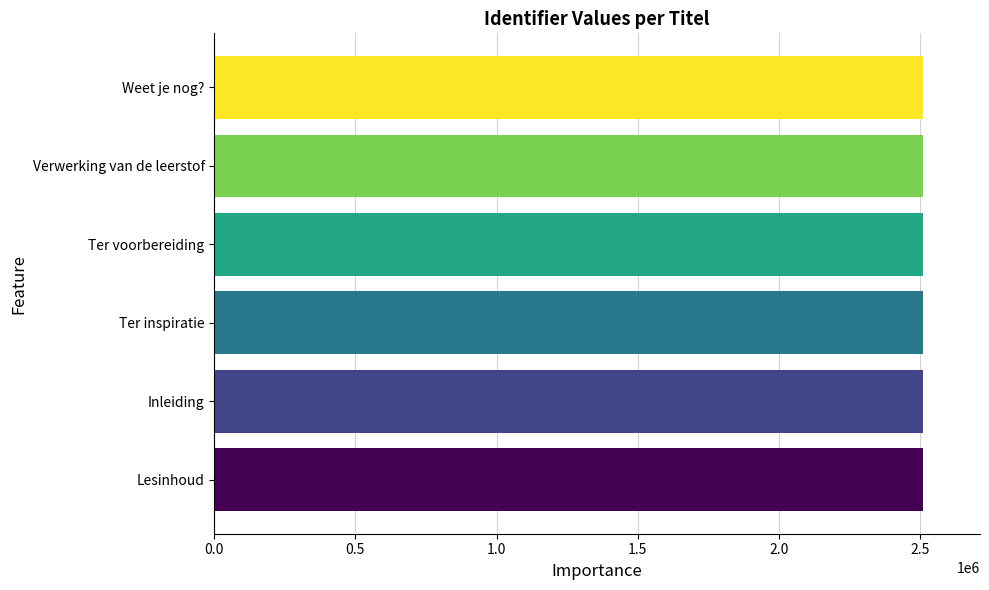

Approximately how many times larger is the value at Ter voorbereiding compared to Ter inspiratie?

1.0